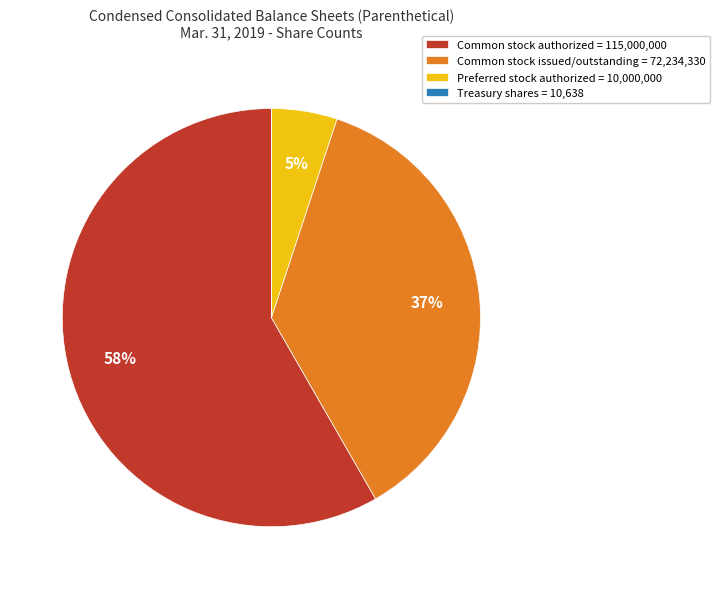

To the nearest percent, what portion does Common stock authorized represent?

58%